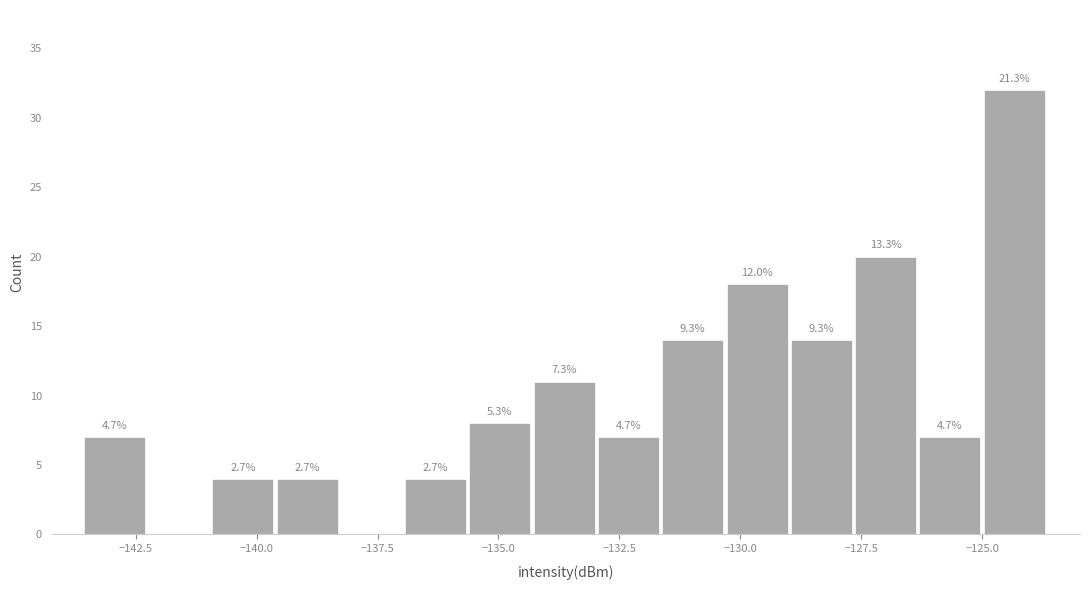

Around what value on the x-axis is the tallest bar? Give the approximate position of its centre, as read against the axis.

-124.5